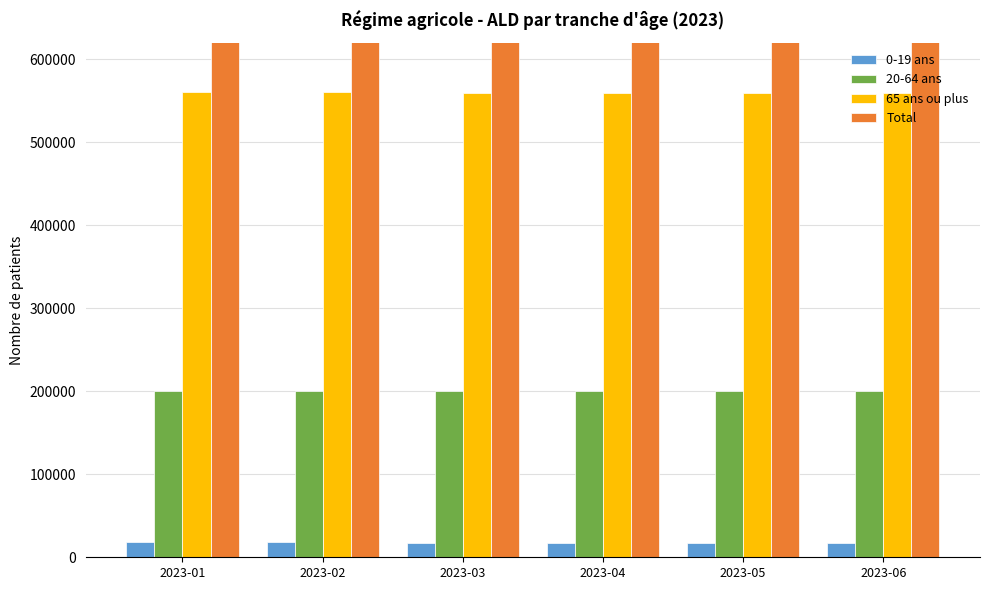

What is the smallest value displayed?

17741